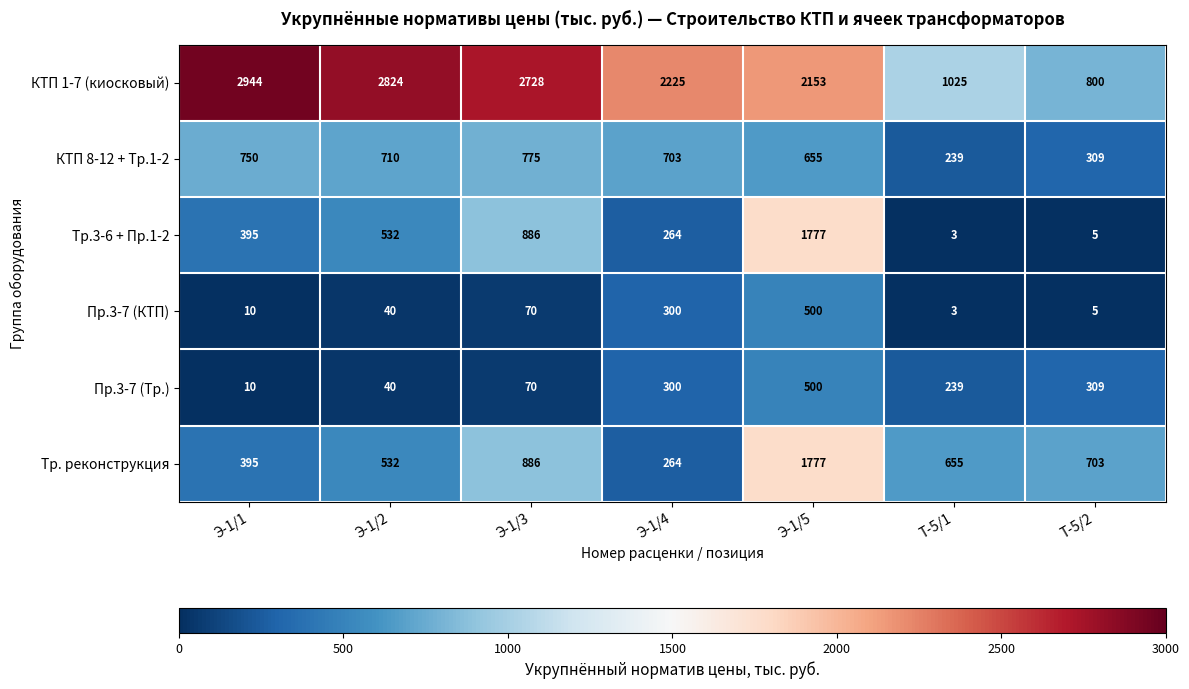

What is the average value of the КТП 8-12 + Тр.1-2 series?

592